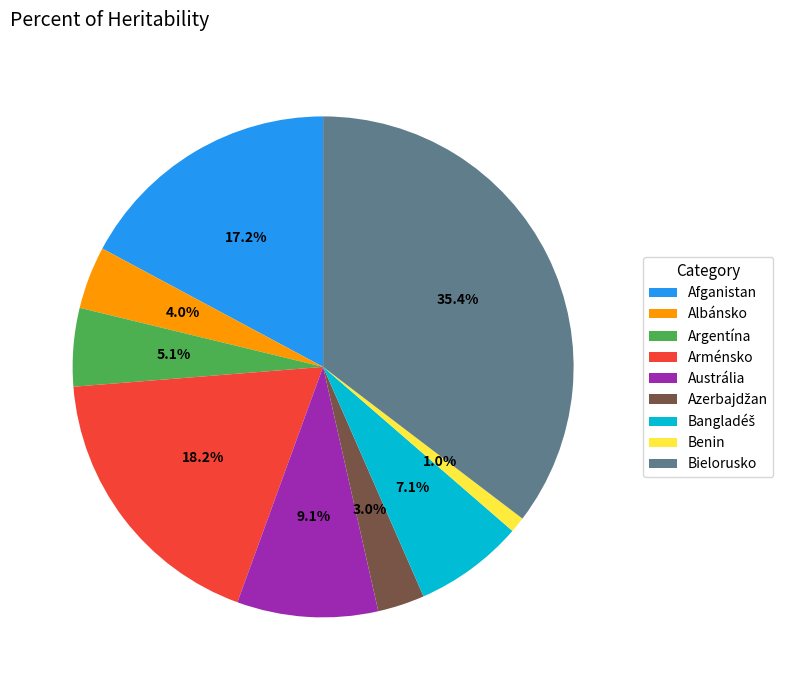

Is Albánsko the majority of the pie?

No